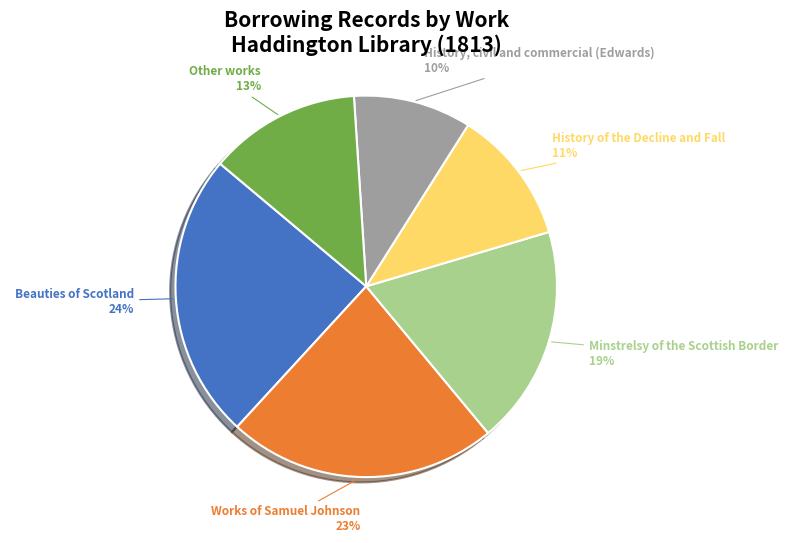

Is it true that History of the Decline and Fall is 4% of the pie?

False